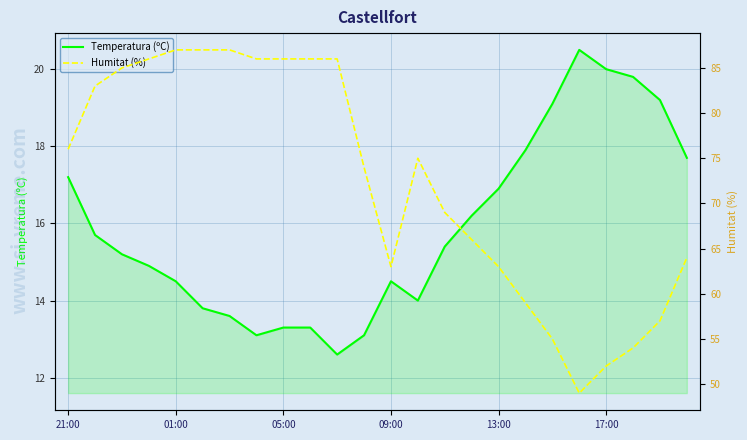

True or false: Temperatura (ºC) and Humitat (%) cross at least once.

False